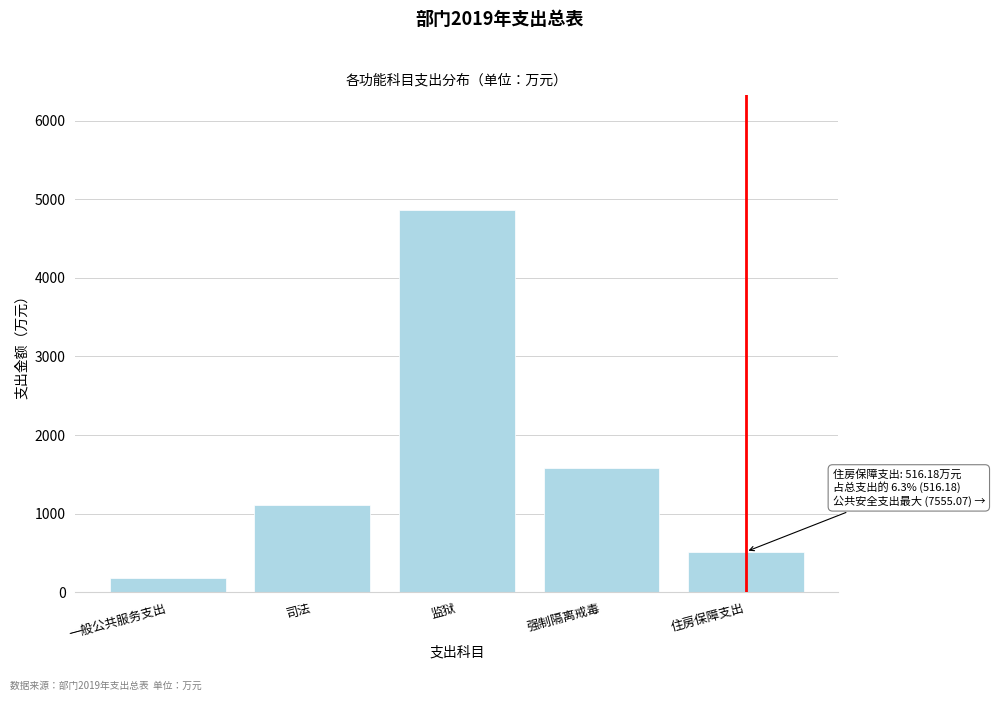

Reading left to right, extract all data points from this chart.

176.1	1110.9	4864.3	1579.9	516.2